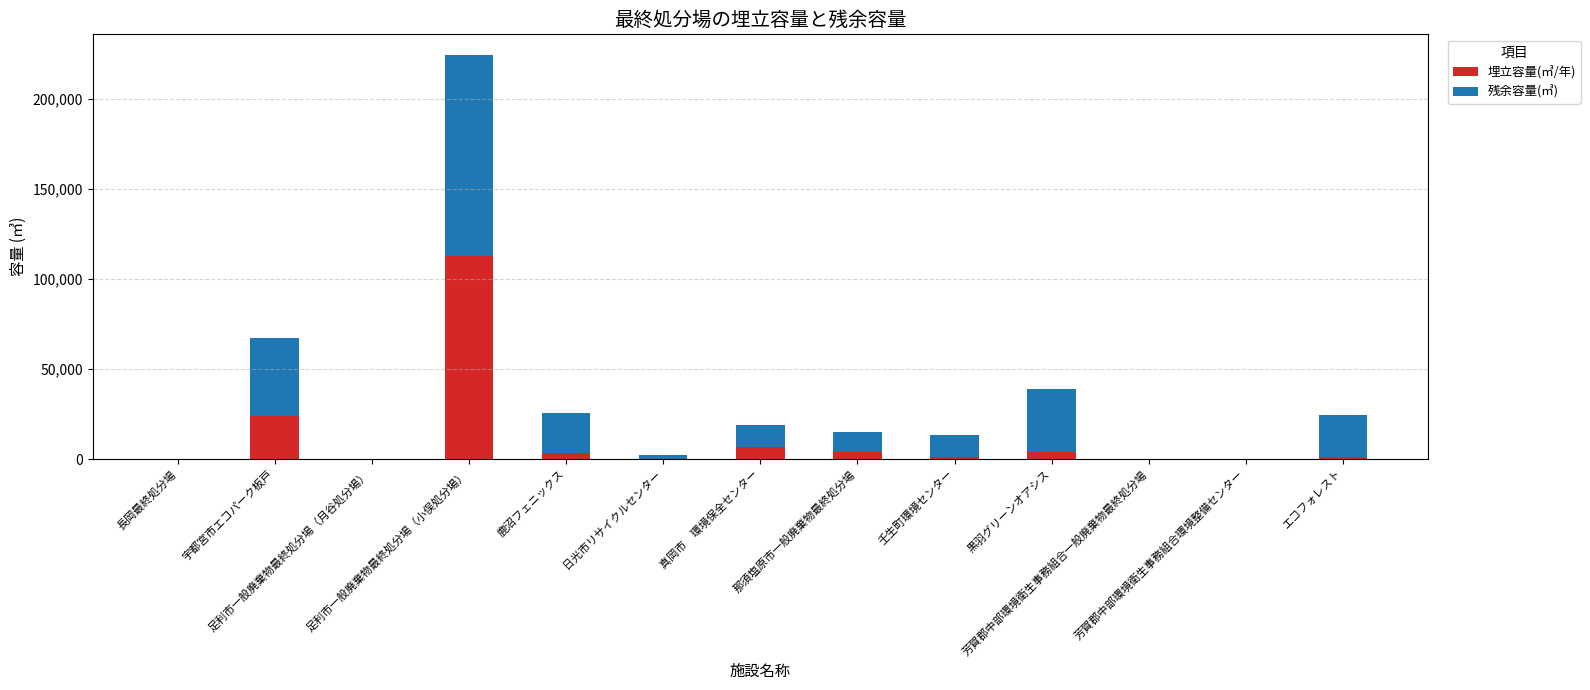

What is the highest value of the 埋立容量(㎥/年) series?

112823